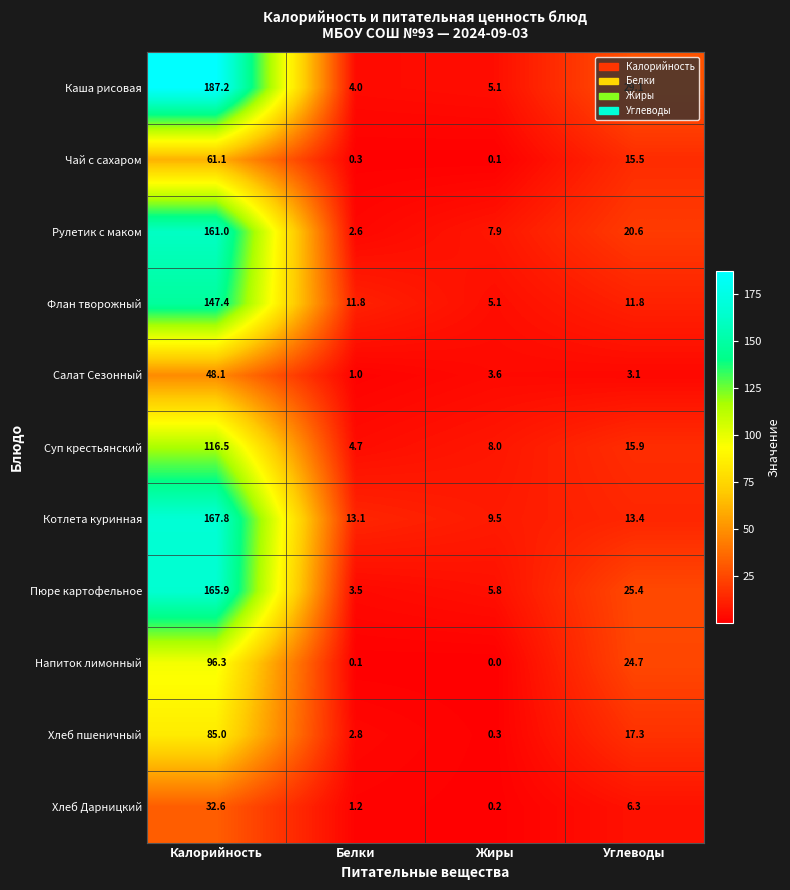

What is the difference between the maximum and minimum values in the Чай с сахаром series?

61.0